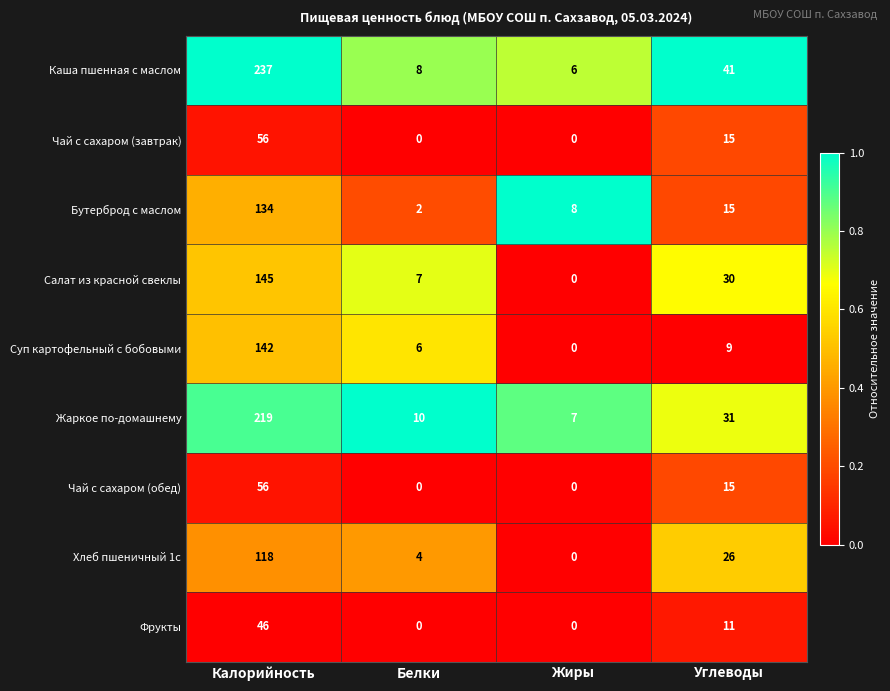

Rank the categories by Хлеб пшеничный 1с value from highest to lowest.

Калорийность, Углеводы, Белки, Жиры